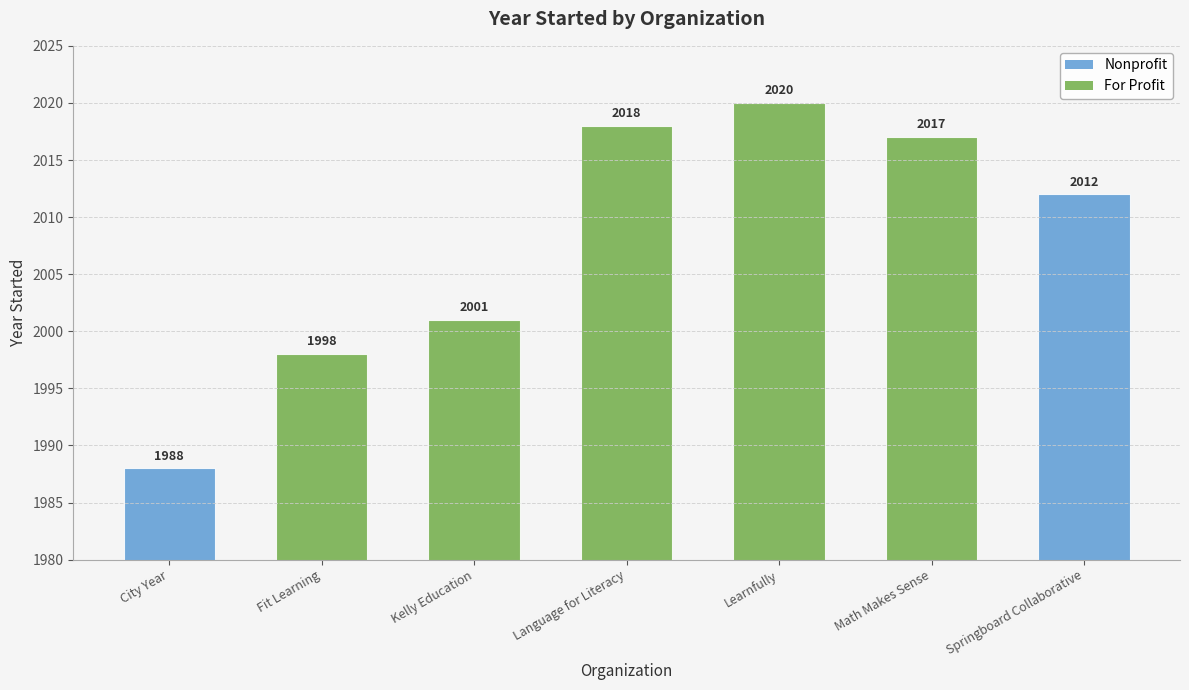

What is the label of the 6th bar from the right?

Fit Learning